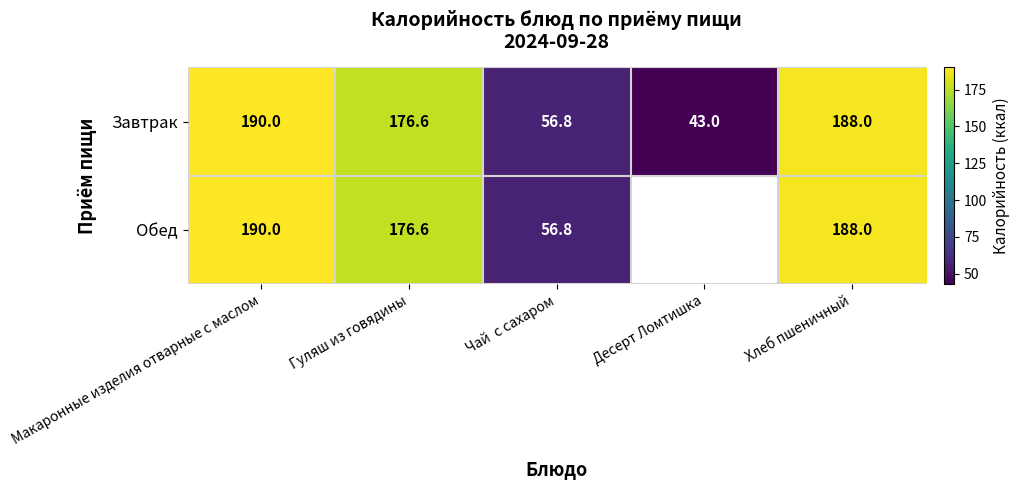

At which category is the sum across all series the highest?

Макаронные изделия отварные с маслом